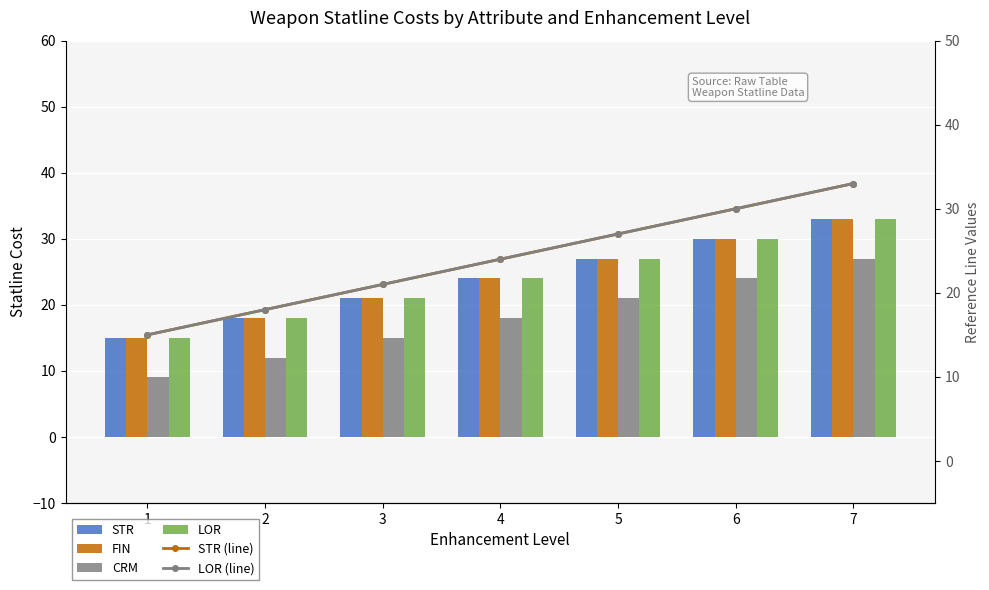

Is the value of LOR at 6 greater than the value of CRM at 6?

Yes